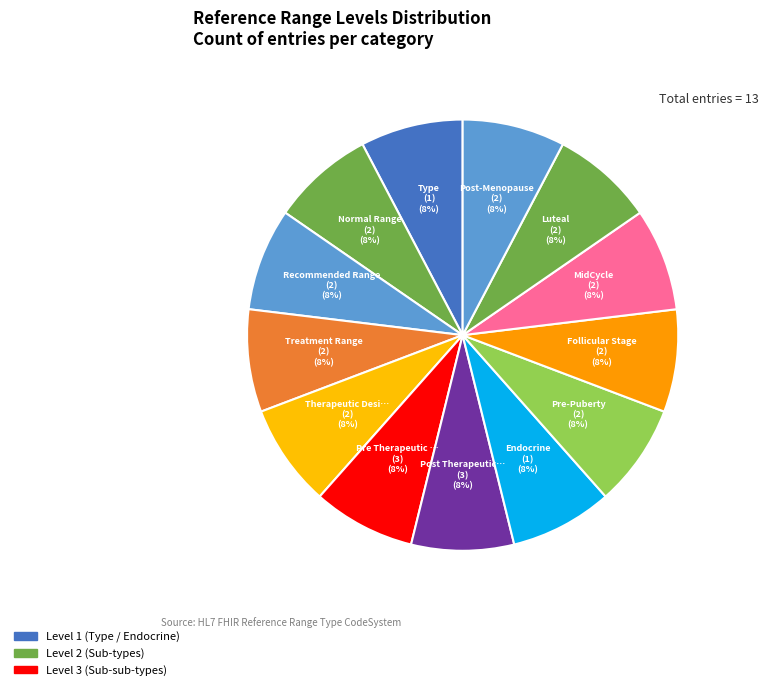

How many slices are in this pie chart?

13